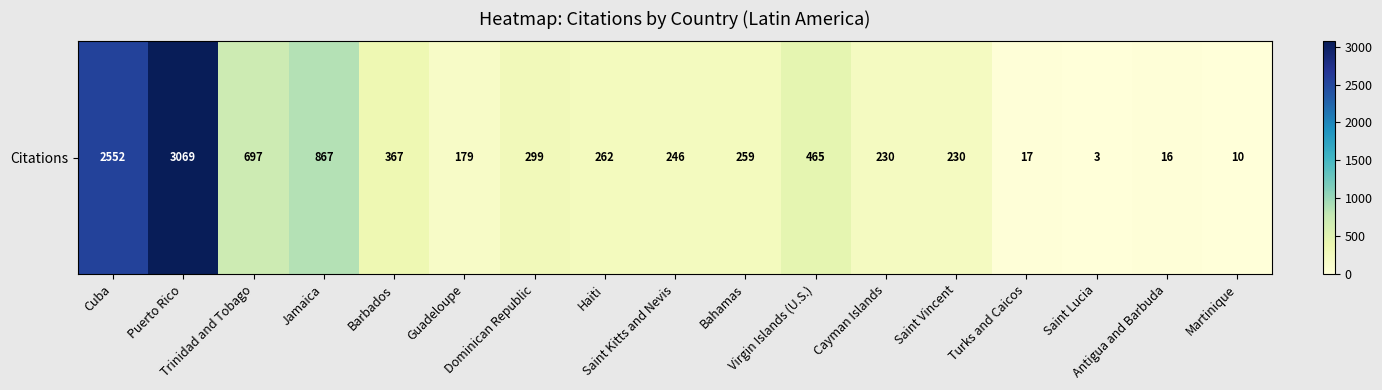

Which label corresponds to the smallest value in the chart?

Saint Lucia